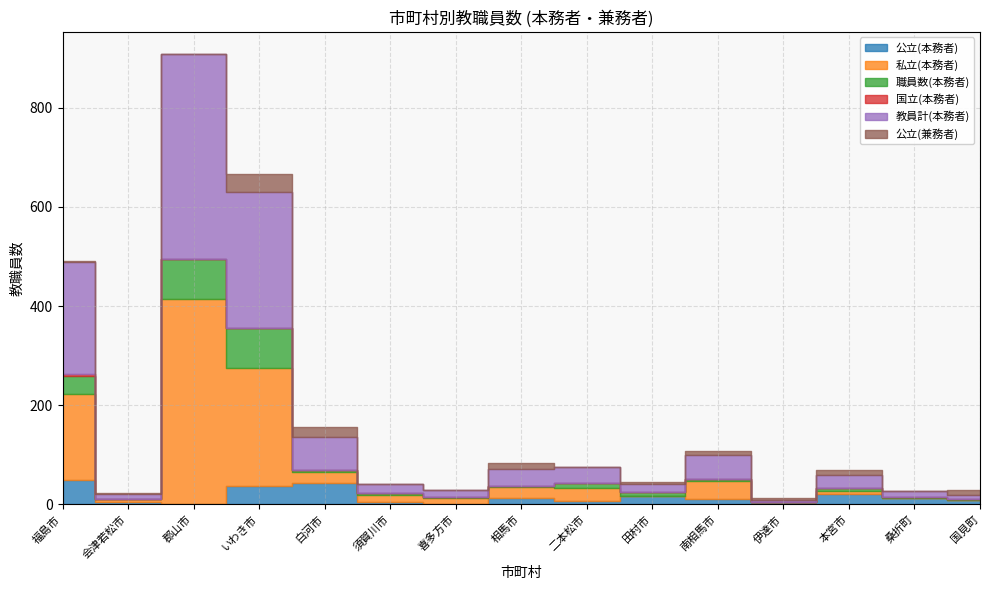

In 公立(兼務者), how many points are lower than both neighbors (excluding endpoints)?

5